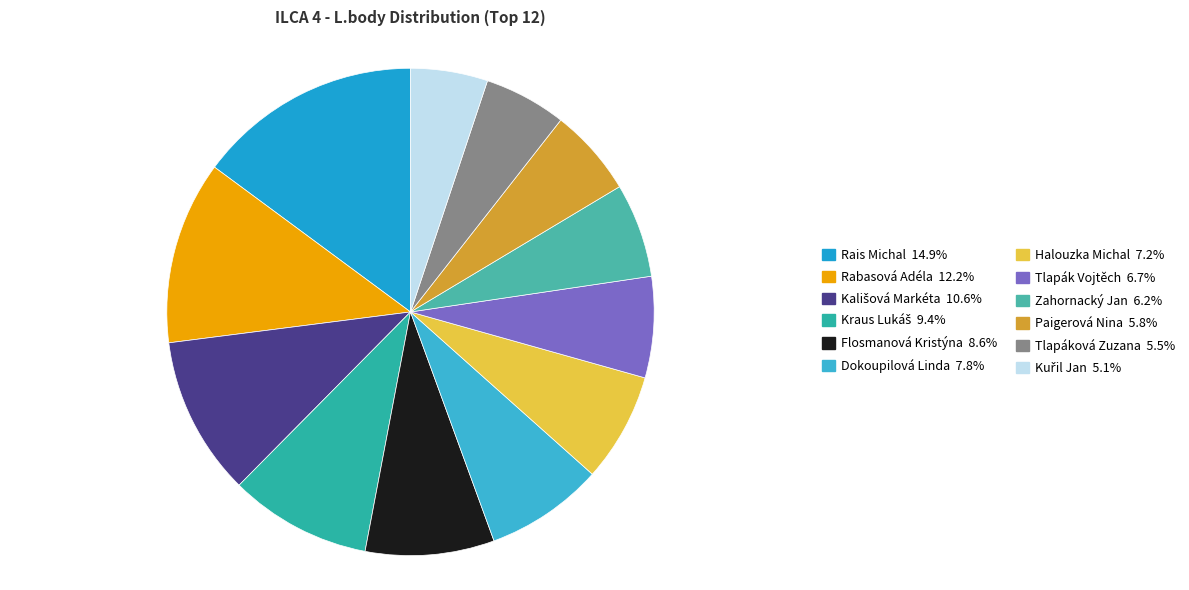

What percentage is the Rais Michal slice, to the nearest percent?

15%